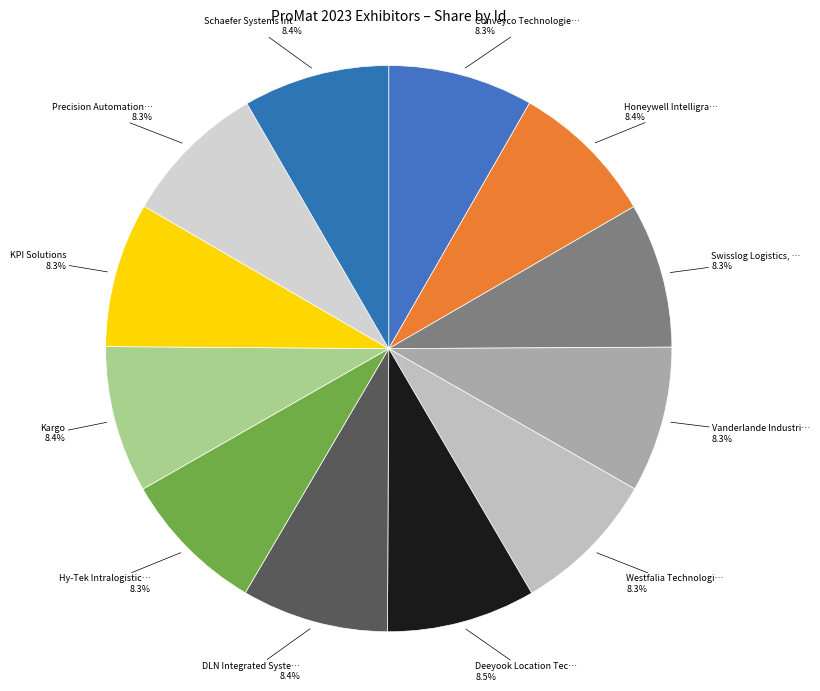

Count the number of slices in the pie.

12